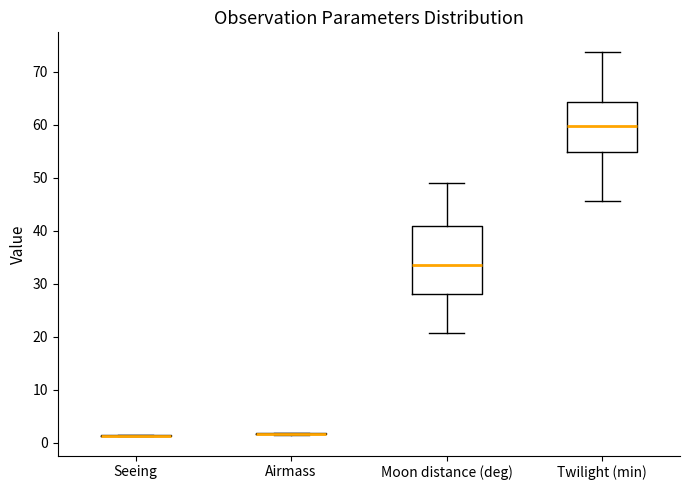

Where is the upper edge of the box for Moon distance (deg) on the y-axis? The values are not printed on the chart, so give them approximately, as read against the axis.

41